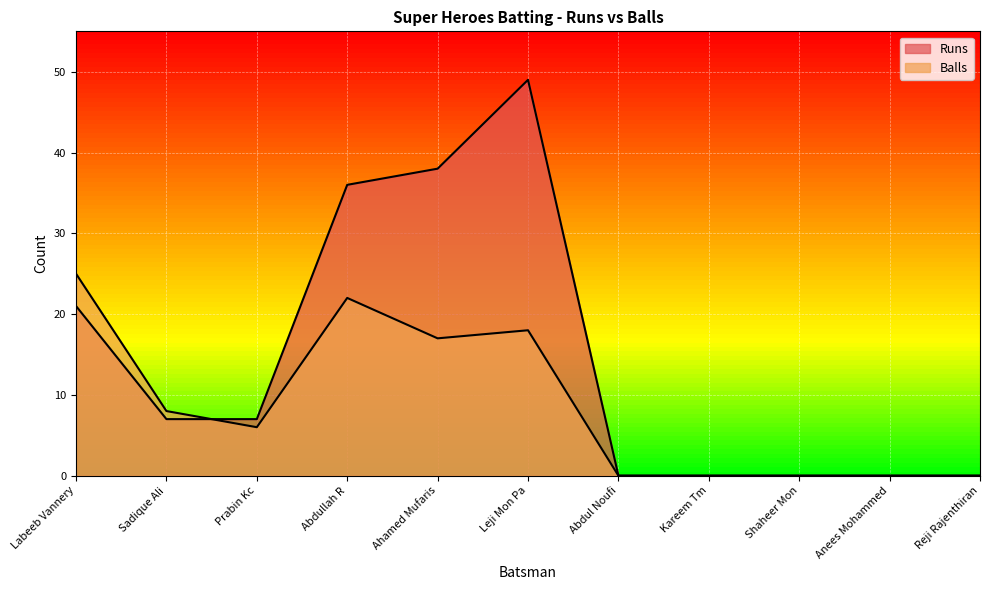

True or false: Balls has a value of 5 at Abdullah R.

False